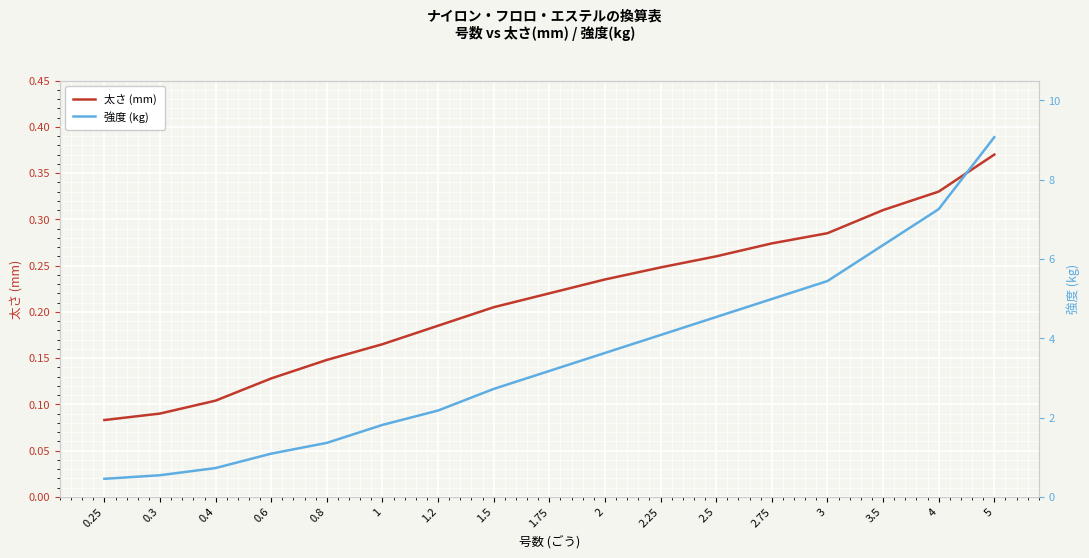

What is the value of the 太さ (mm) point at the 16th from the left?

0.3